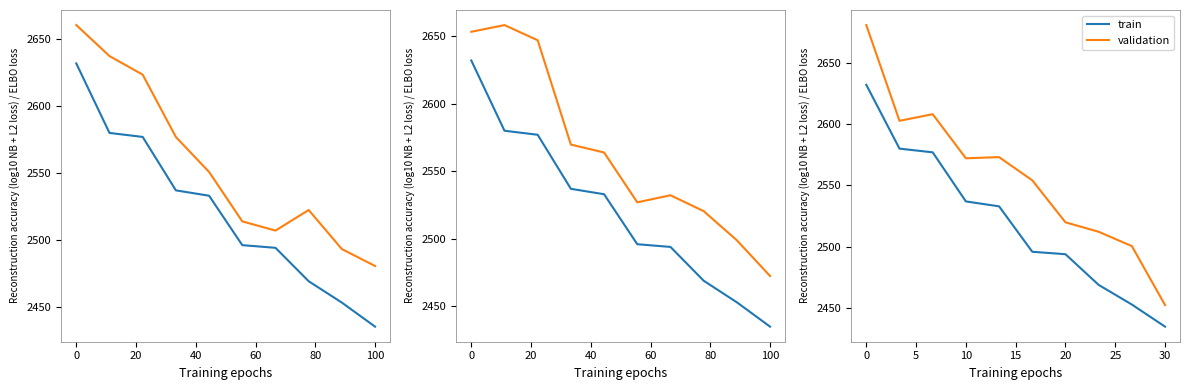

True or false: train and validation cross at least once.

False